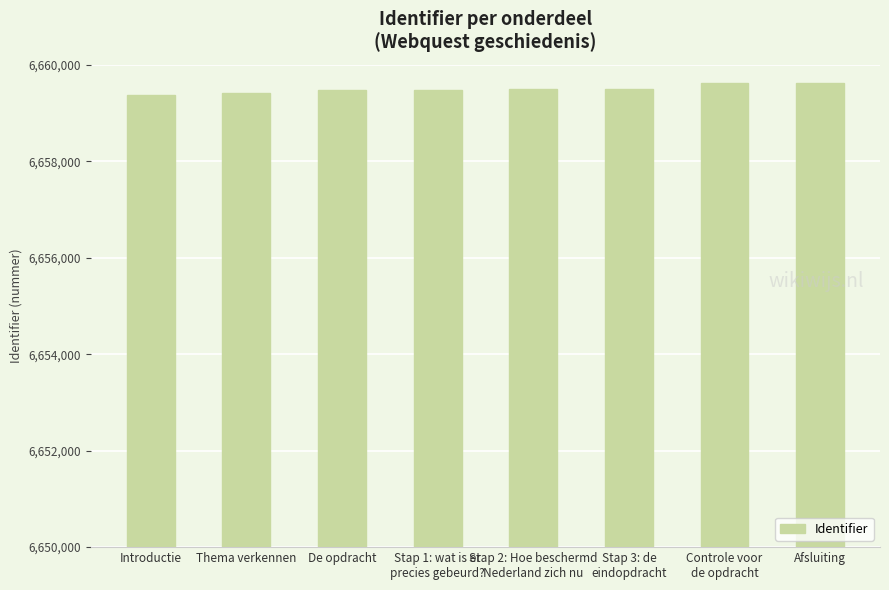

What is the difference between the maximum and minimum values?

259